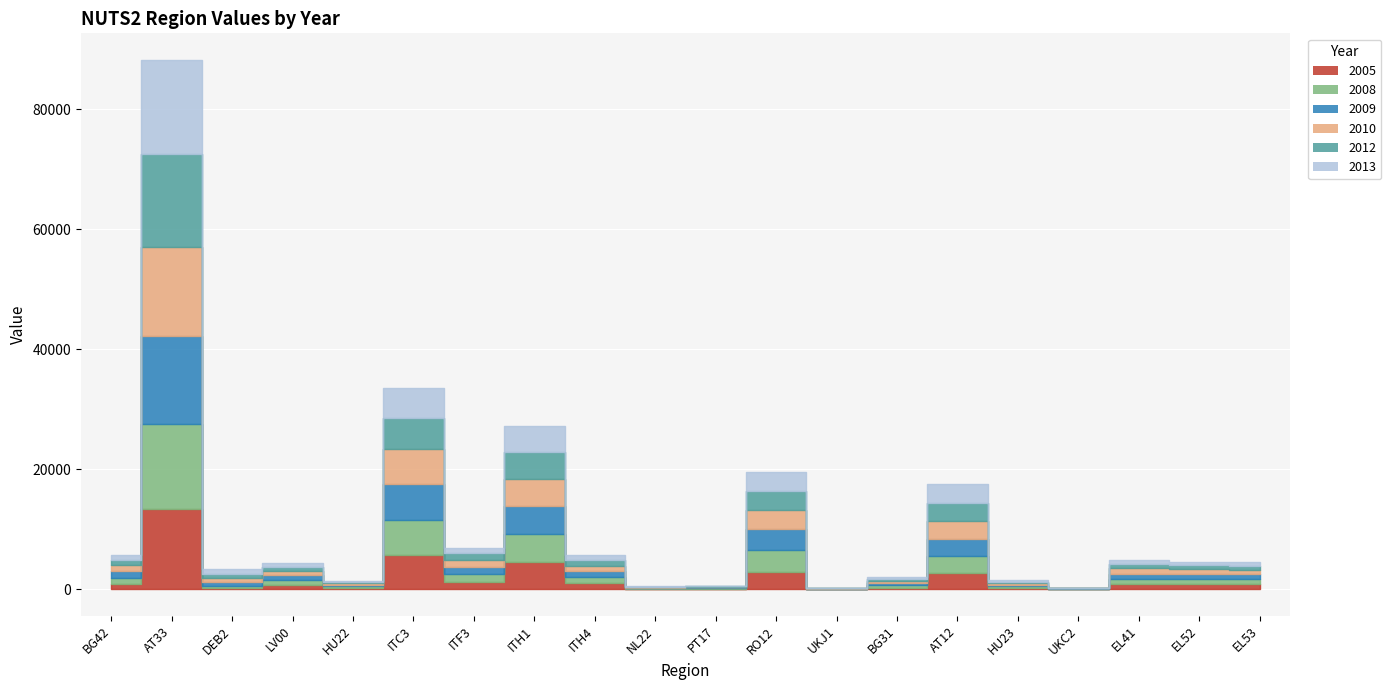

At HU22, list the series in order from smallest to largest.

2013, 2012, 2010, 2009, 2008, 2005